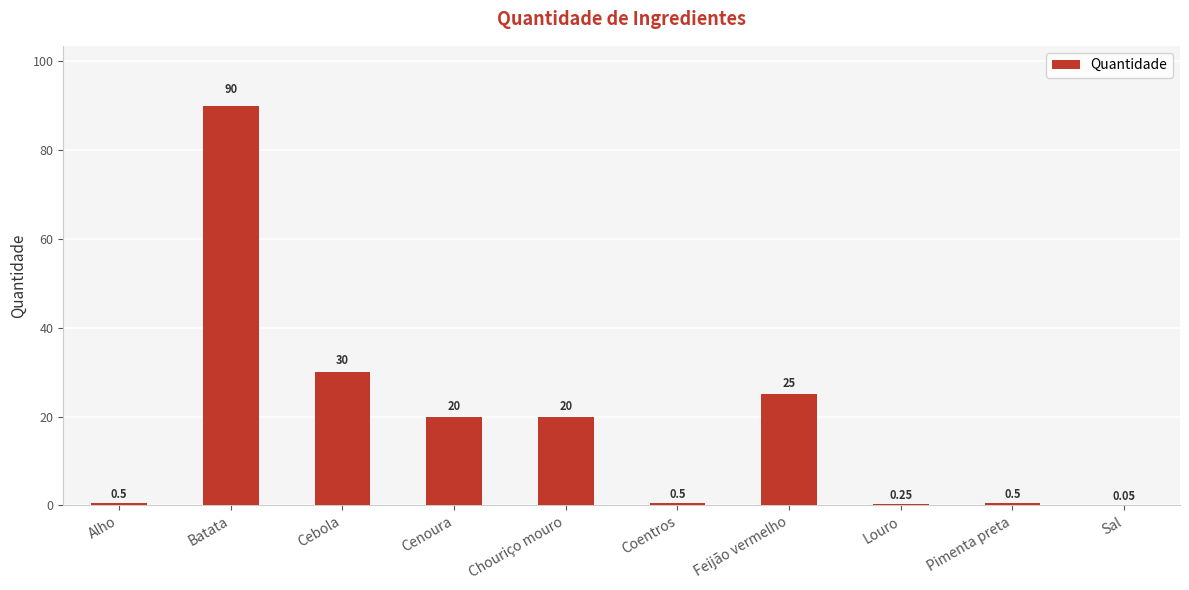

Where is the data nearest to the value 45?

Cebola